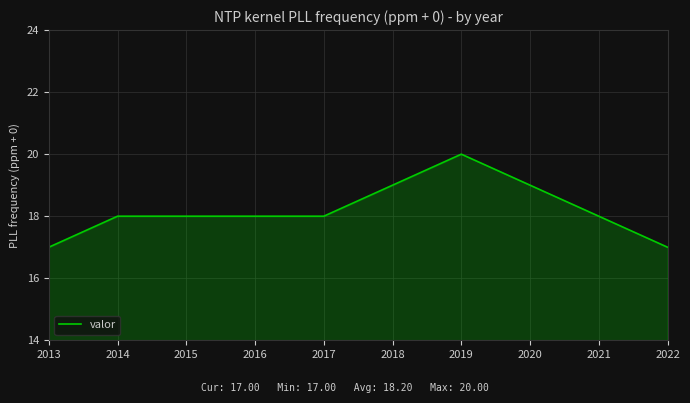

How many values are between 18 and 19?

7